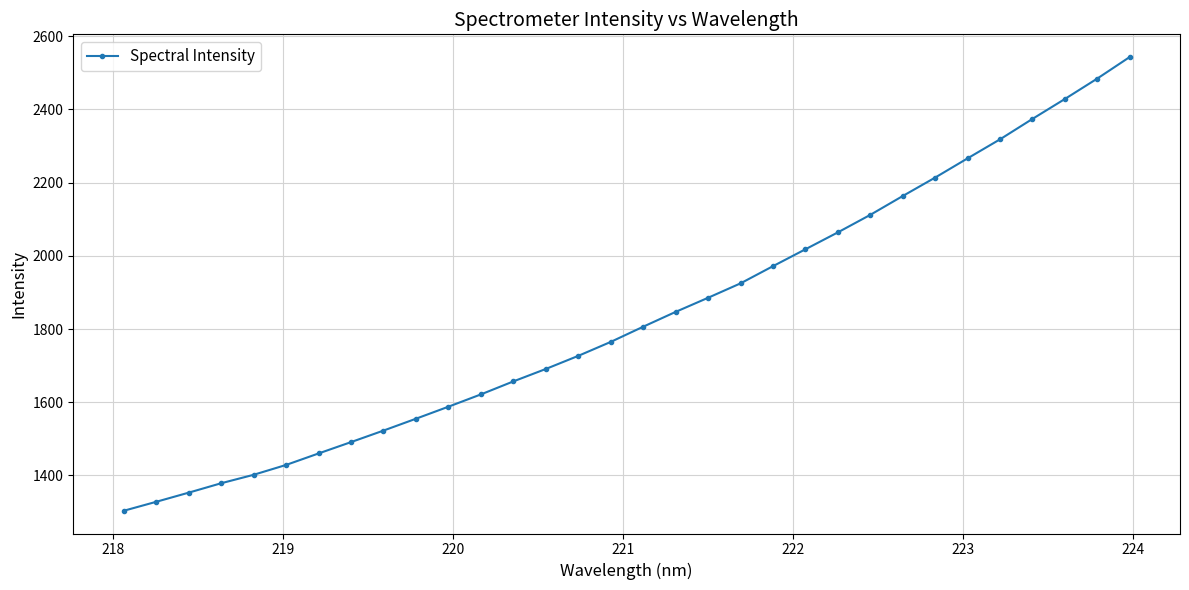

What is the minimum value shown in the chart?

1303.3